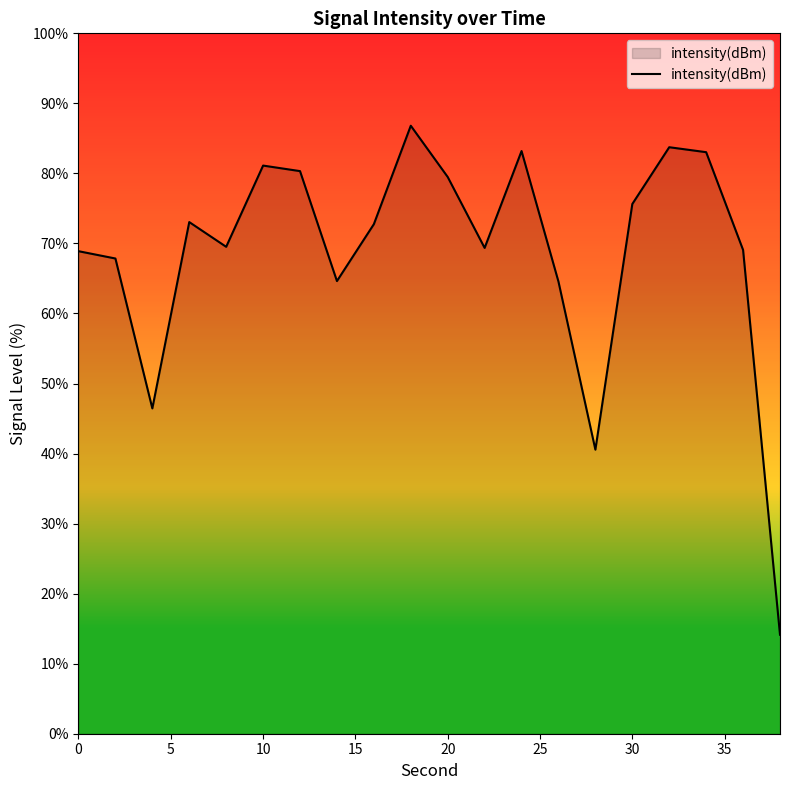

What is the sum of all values?

1374.2